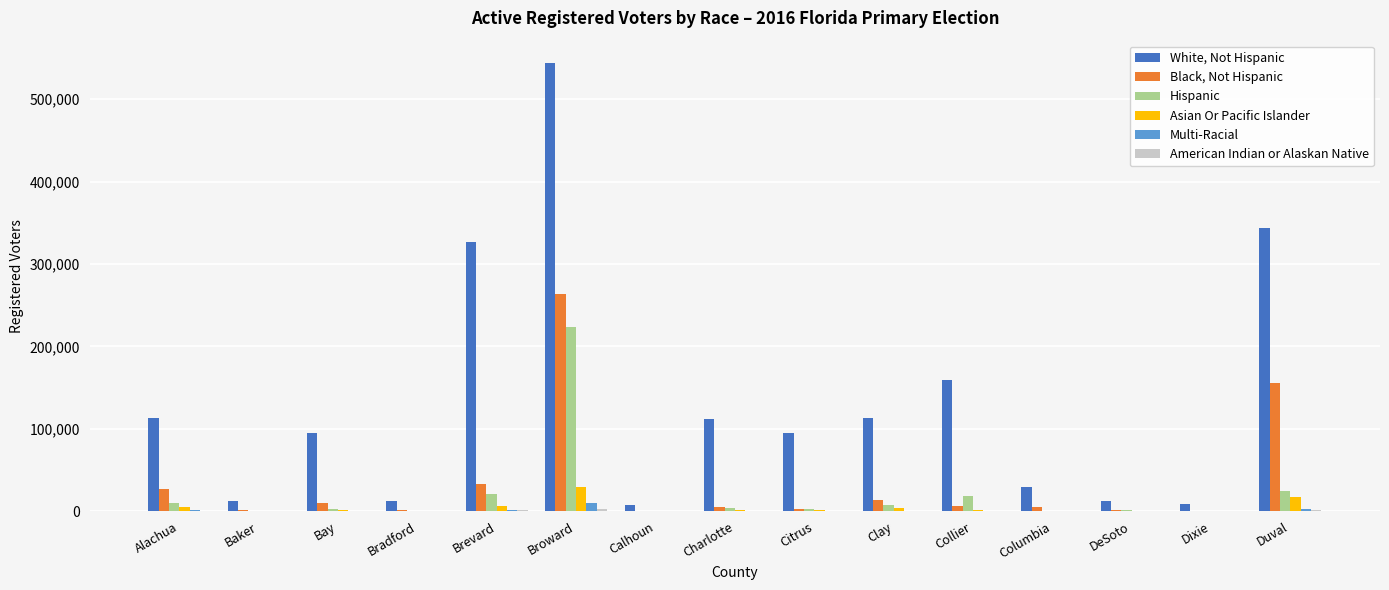

Which series changed the most between Brevard and Duval?

Black, Not Hispanic